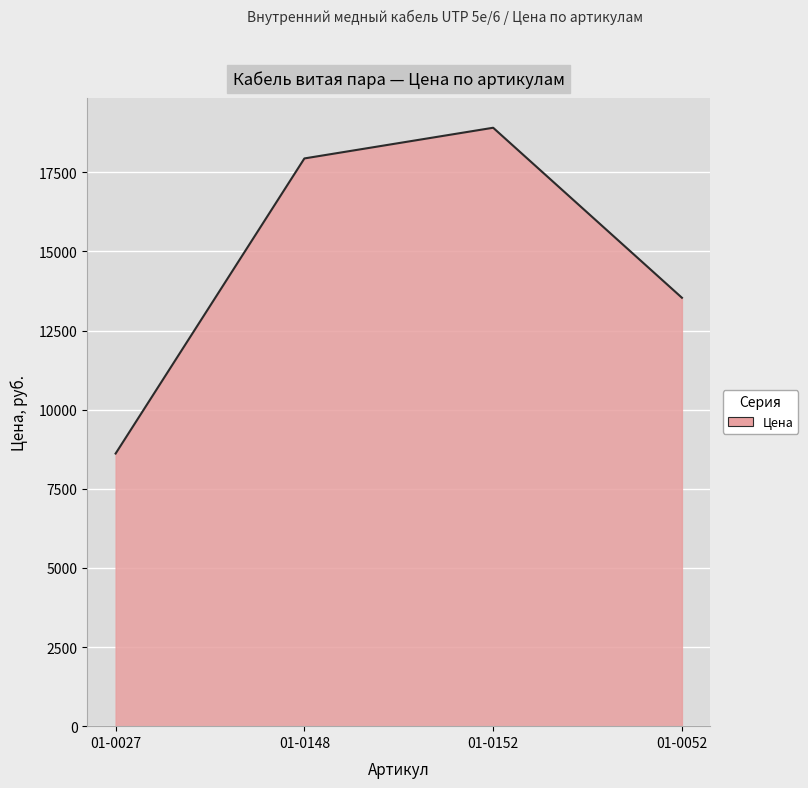

What is the sum of the values at 01-0052 and 01-0152?

32446.3